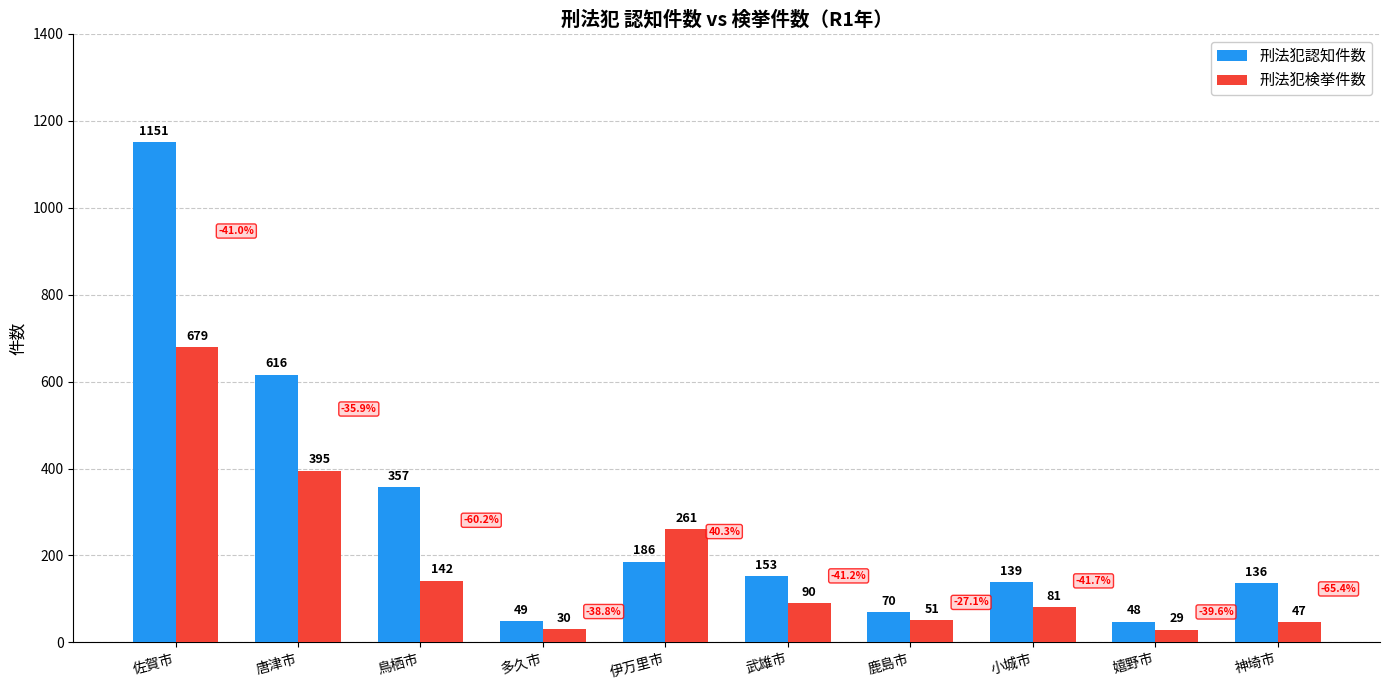

What is the maximum value shown in the chart?

1151